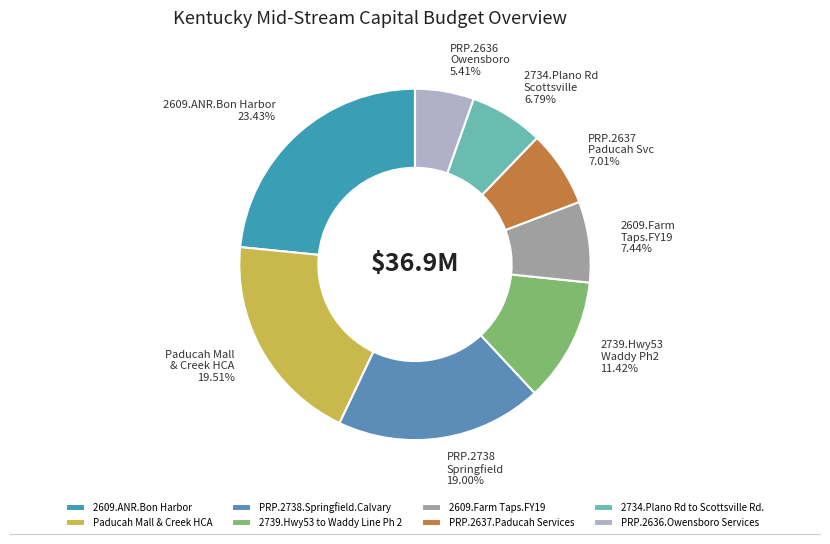

Is there a majority slice in this chart?

No